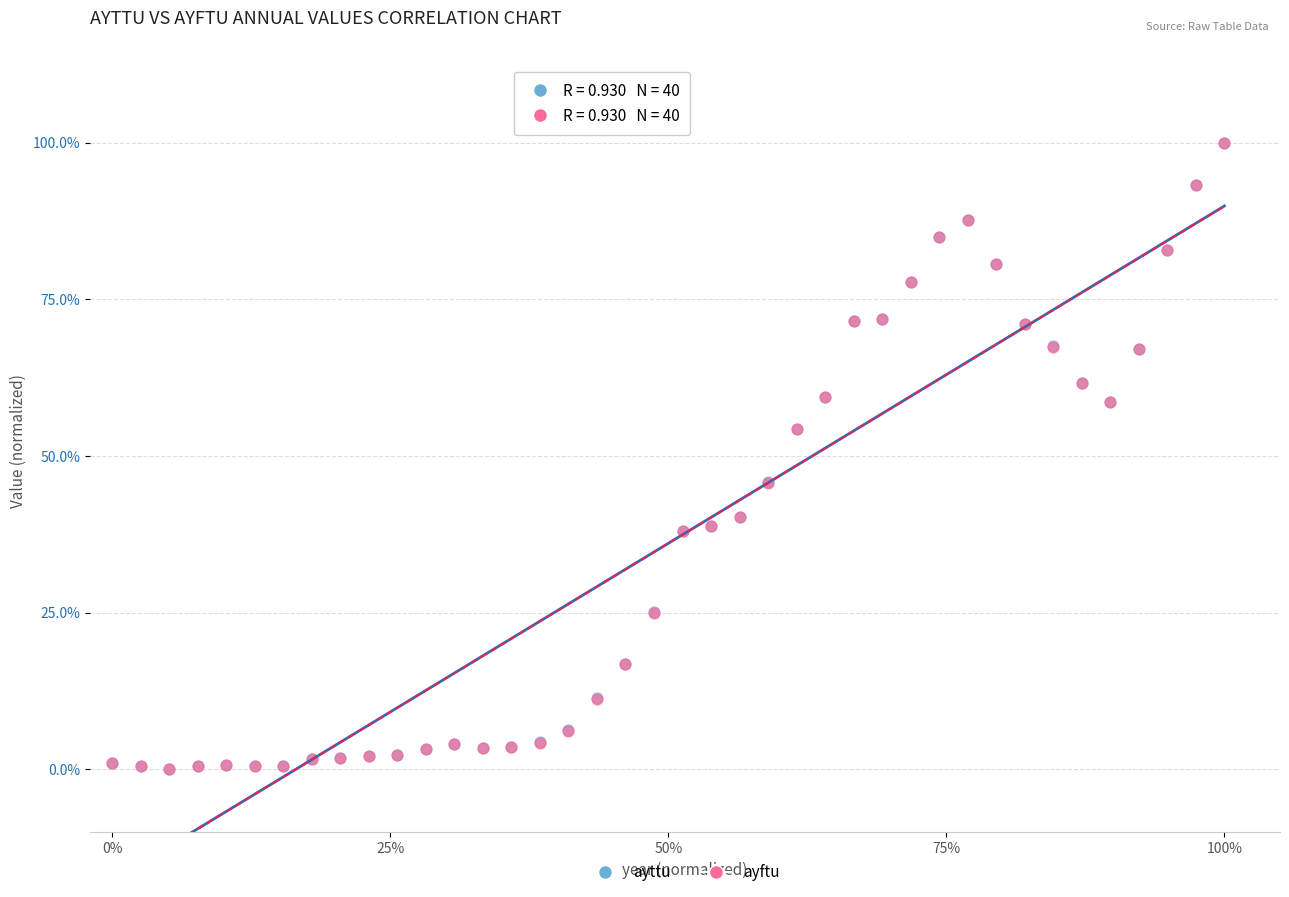

What are all the series names shown in the legend?

ayttu, ayftu